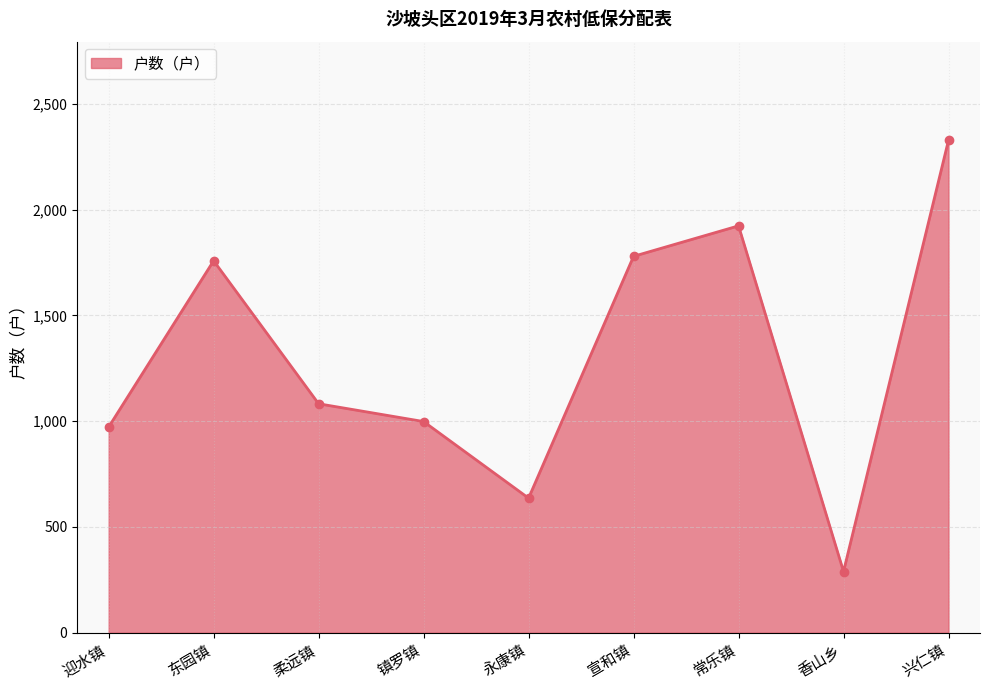

Where is the first local maximum?

东园镇